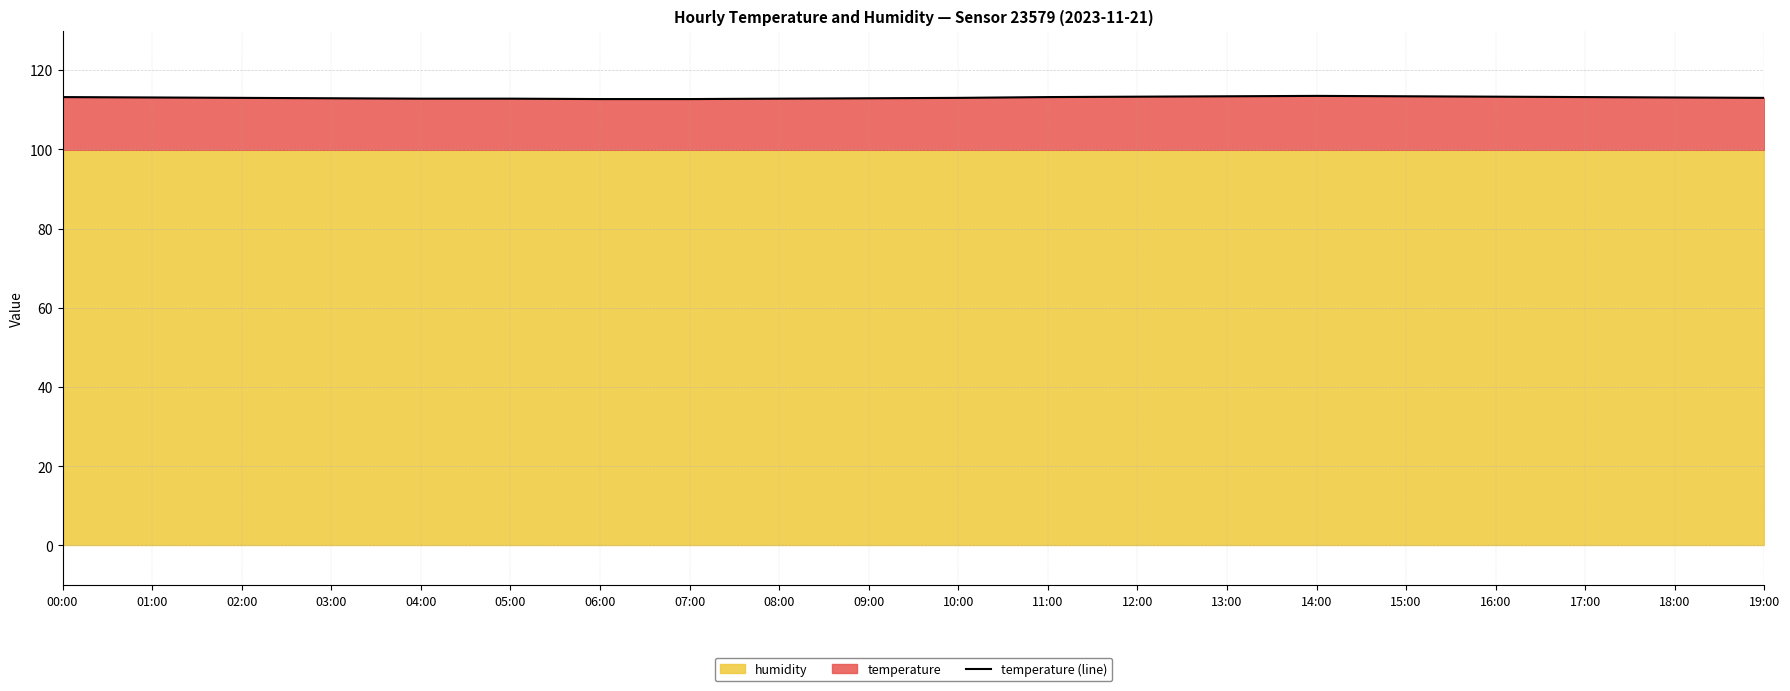

Reading left to right, what are all the values shown in this chart?

00:00=113.2	01:00=113.1	02:00=113.0	03:00=112.9	04:00=112.8	05:00=112.8	06:00=112.7	07:00=112.7	08:00=112.8	09:00=112.9	10:00=113.0	11:00=113.2	12:00=113.3	13:00=113.4	14:00=113.5	15:00=113.4	16:00=113.3	17:00=113.2	18:00=113.1	19:00=113.0